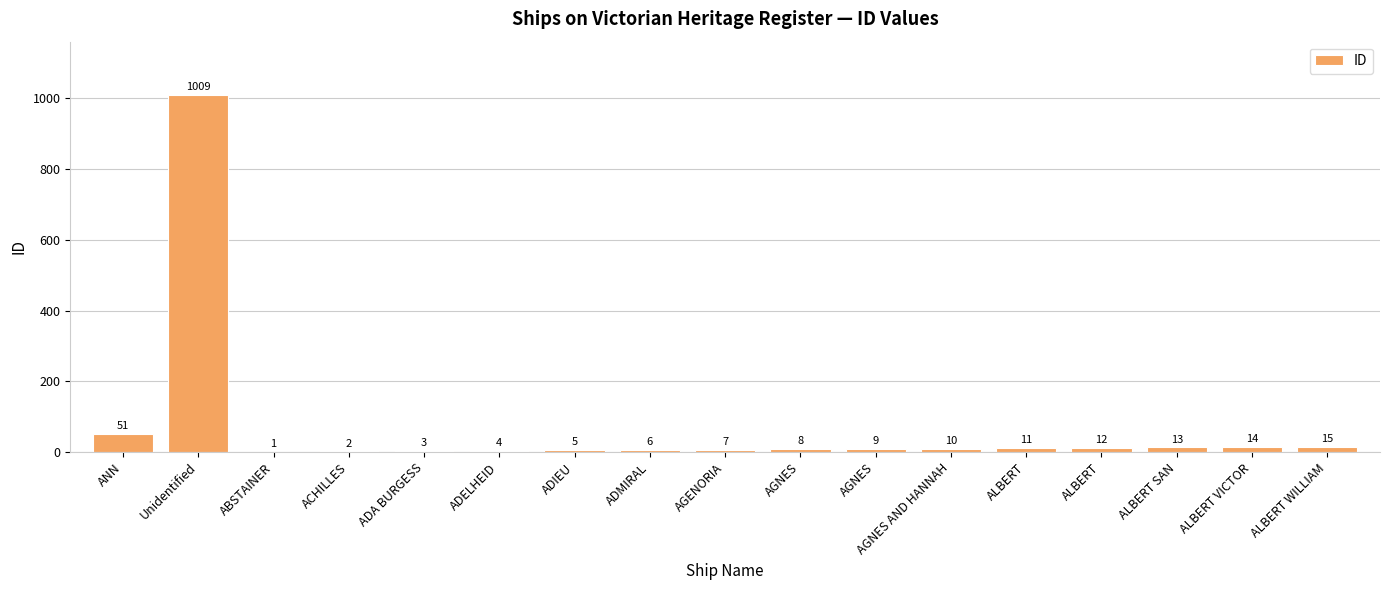

Rank the categories by value from highest to lowest.

Unidentified, ANN, ALBERT WILLIAM, ALBERT VICTOR, ALBERT SAN, ALBERT, ALBERT, AGNES AND HANNAH, AGNES, AGNES, AGENORIA, ADMIRAL, ADIEU, ADELHEID, ADA BURGESS, ACHILLES, ABSTAINER